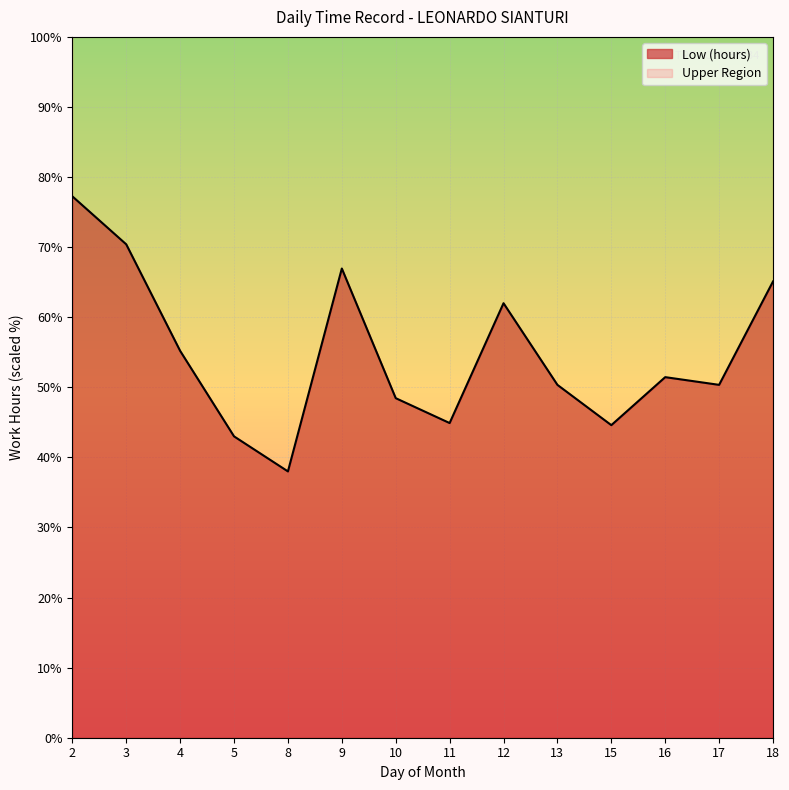

List the labels in order of value, smallest first.

8, 5, 15, 11, 10, 13, 17, 16, 4, 12, 18, 9, 3, 2